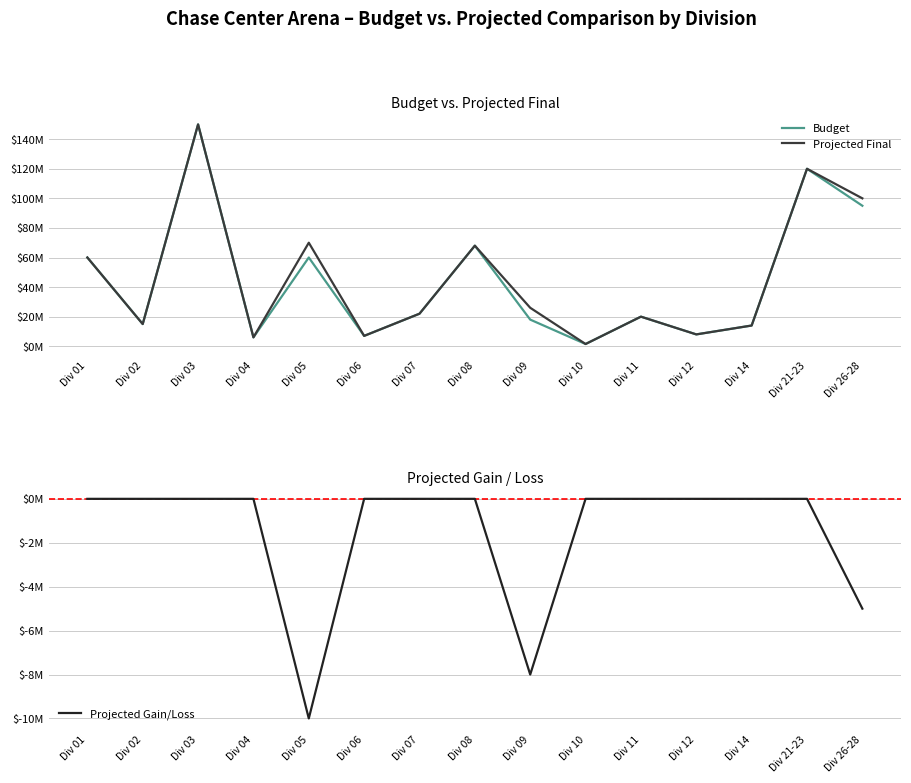

How many categories are shown in the chart?

15